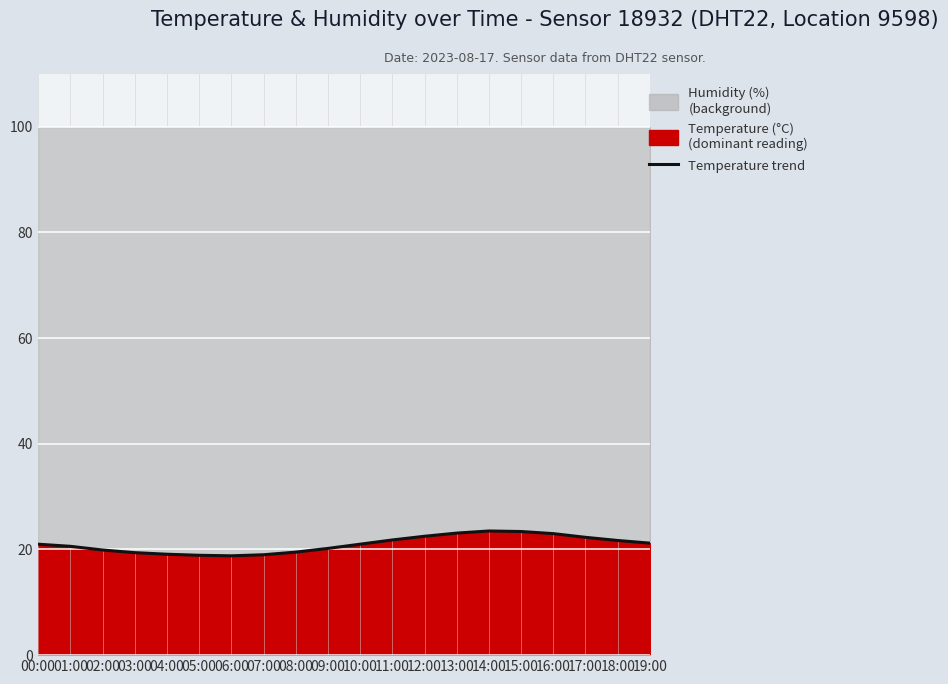

Which category has the highest value across all series?

14:00